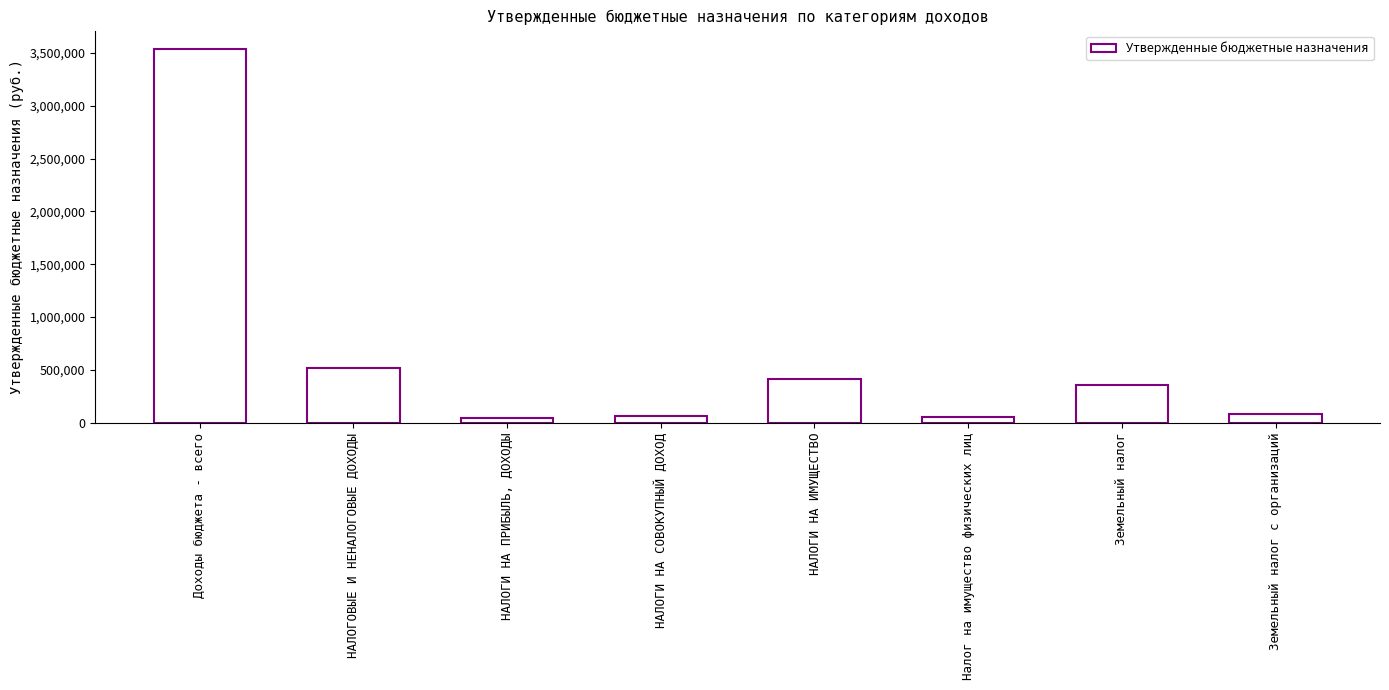

Does the chart contain stacked bars?

No